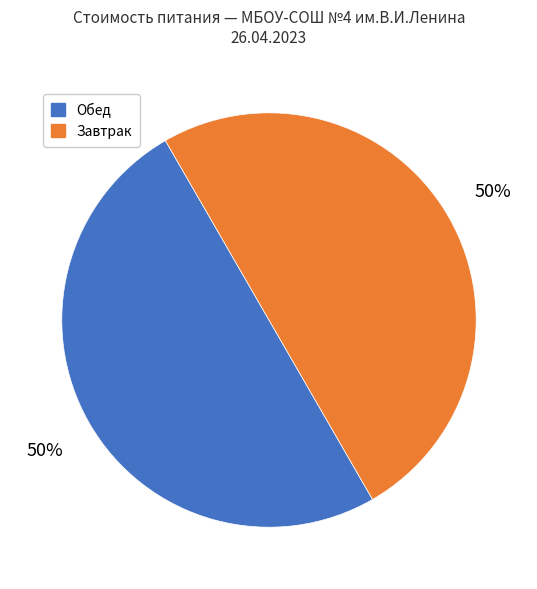

To the nearest percent, what is the average slice percentage?

50%